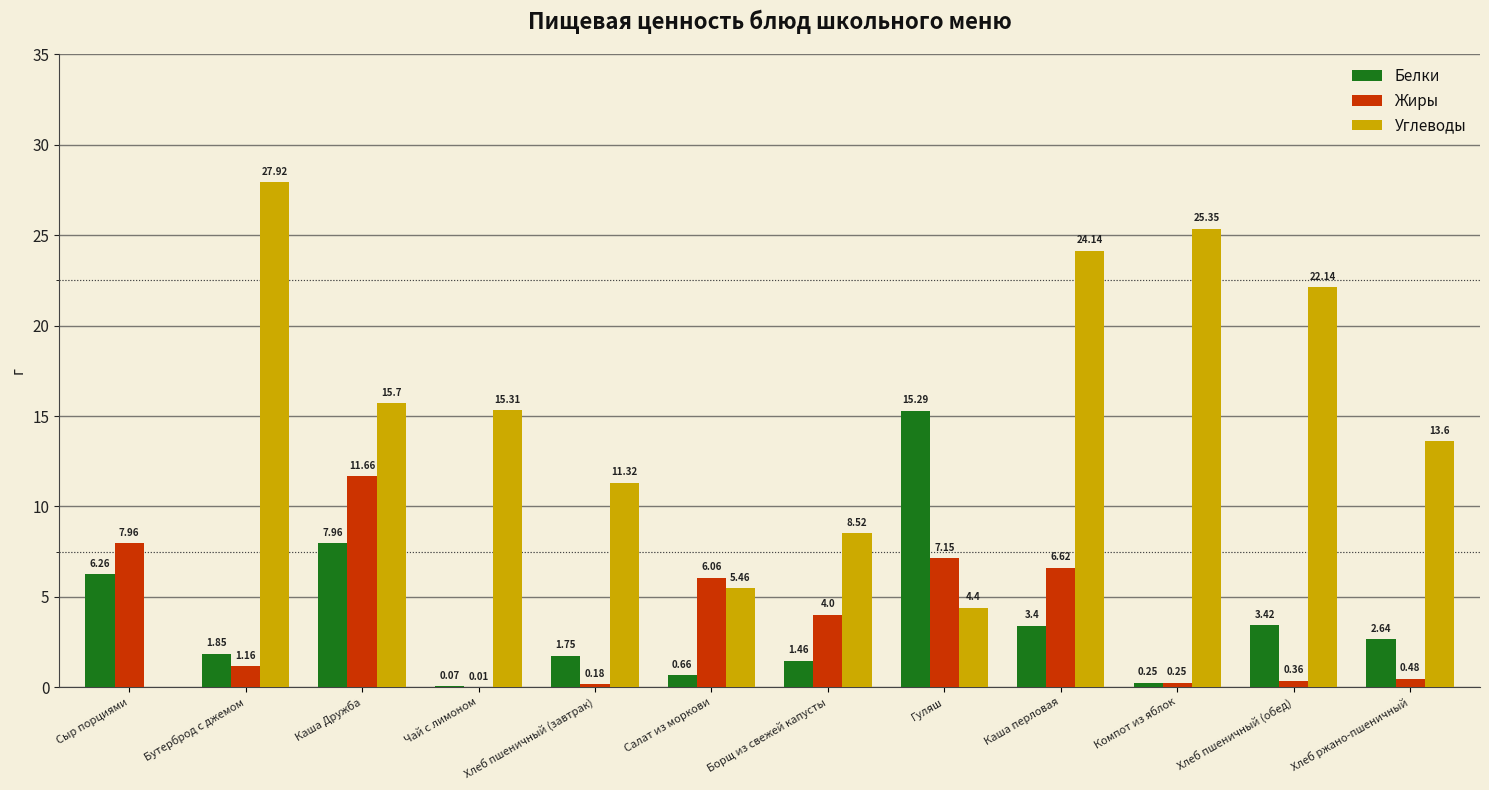

Which series changed the most between Каша Дружба and Компот из яблок?

Жиры